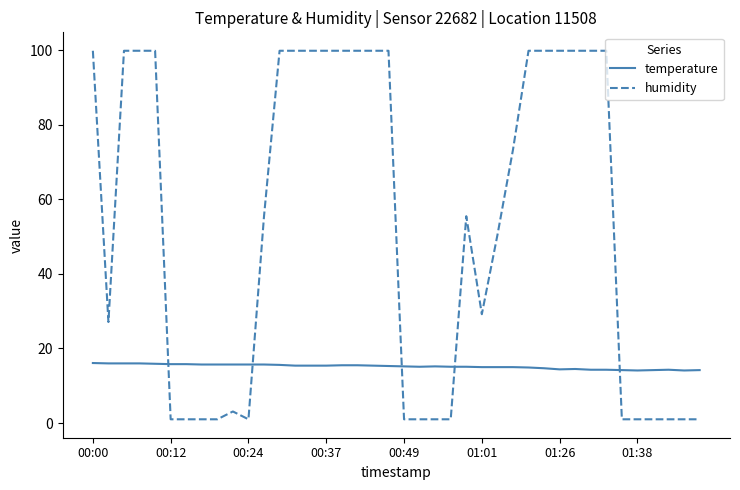

How many distinct data groups are displayed?

2